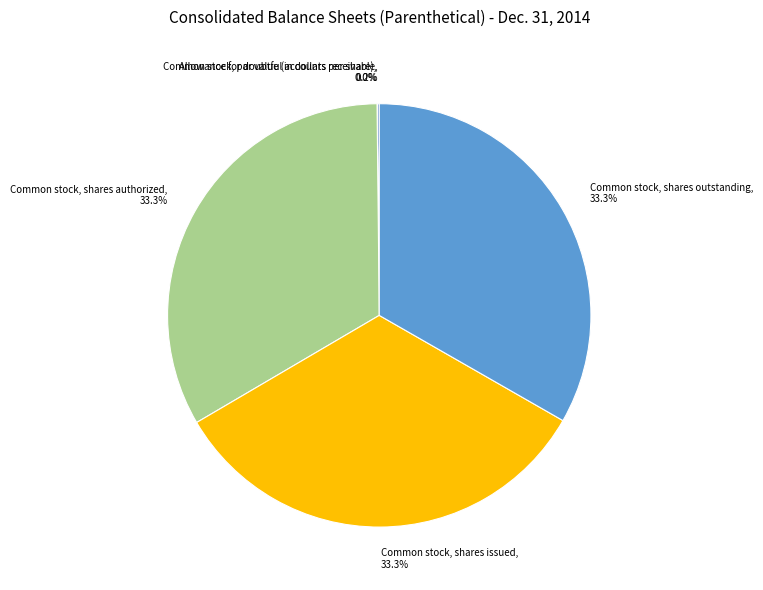

Does Common stock, shares authorized represent more than half of the total?

No